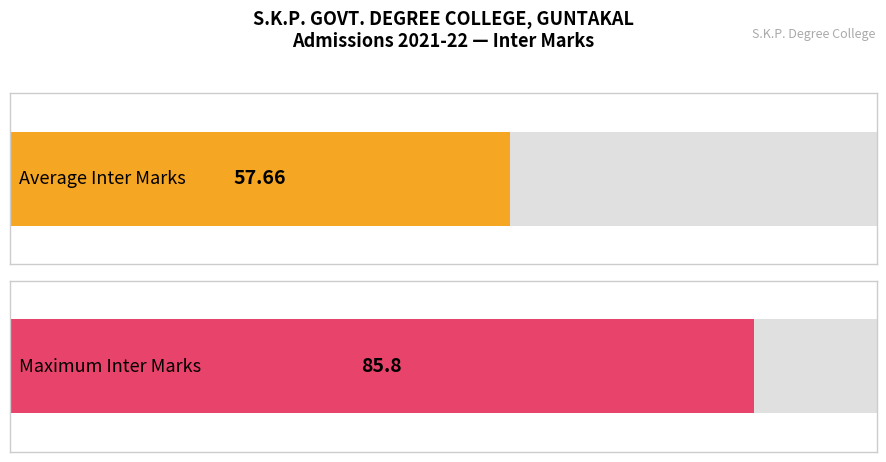

Does the chart contain stacked bars?

No